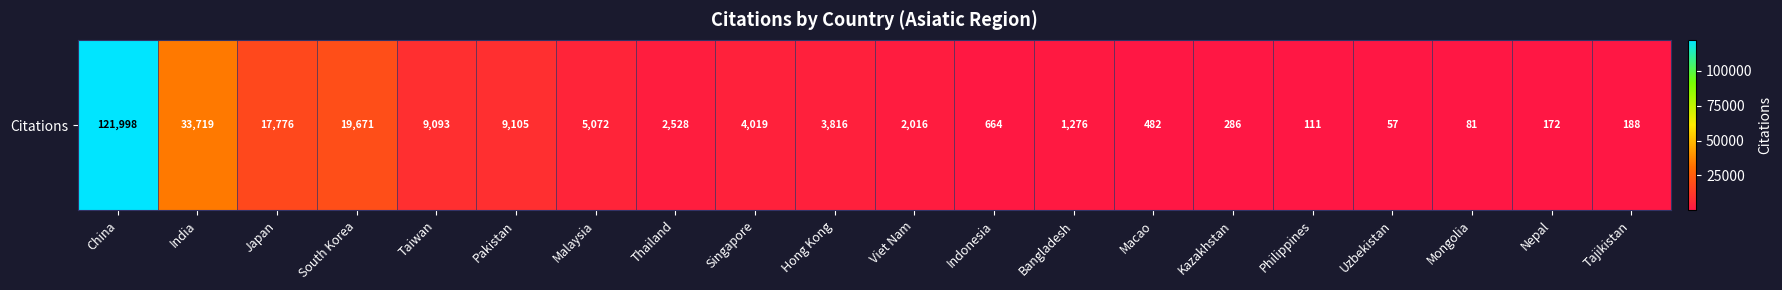

The chart shows a value of 9105 at Pakistan. True or false?

True